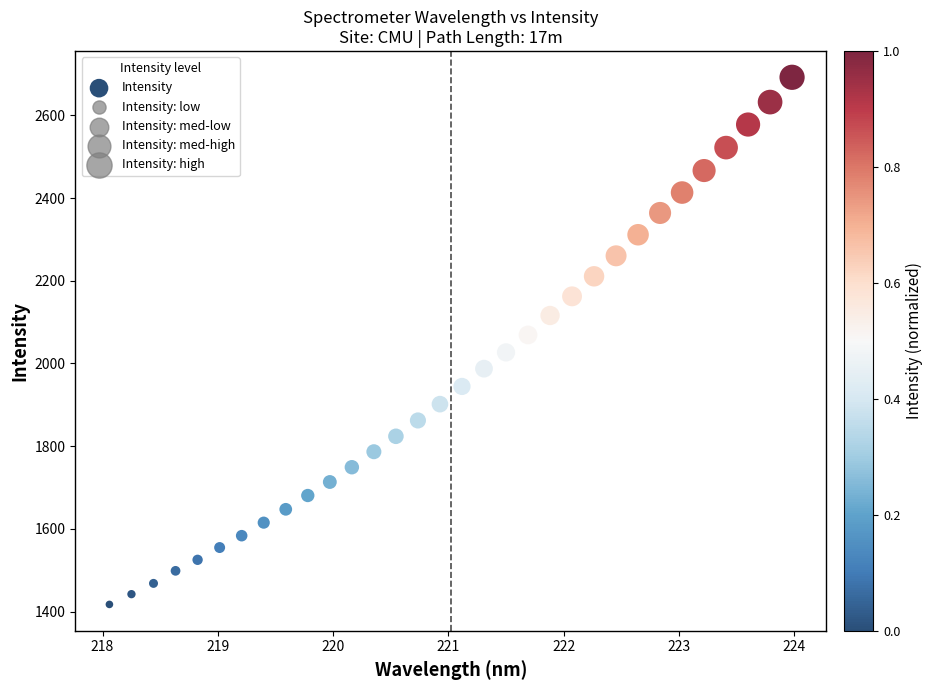

What is the range of Y values (max minus min)?

1274.9